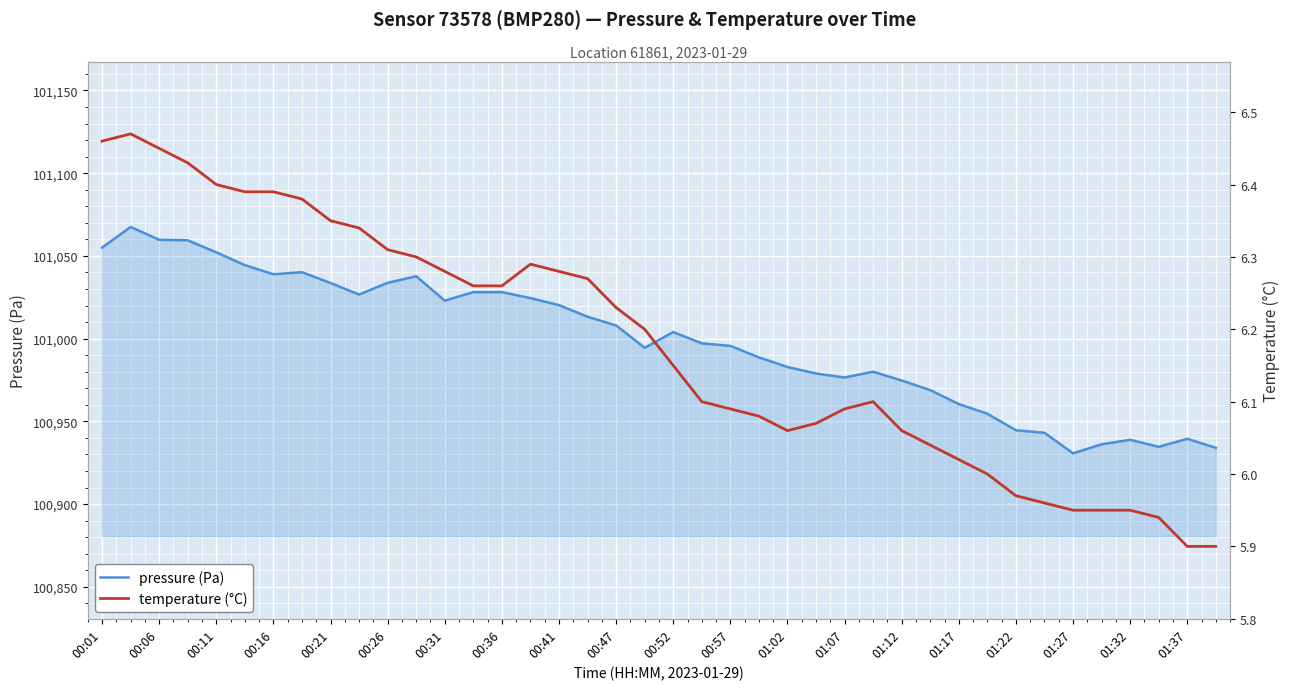

In pressure (Pa), how many points are higher than both neighbors (excluding endpoints)?

7